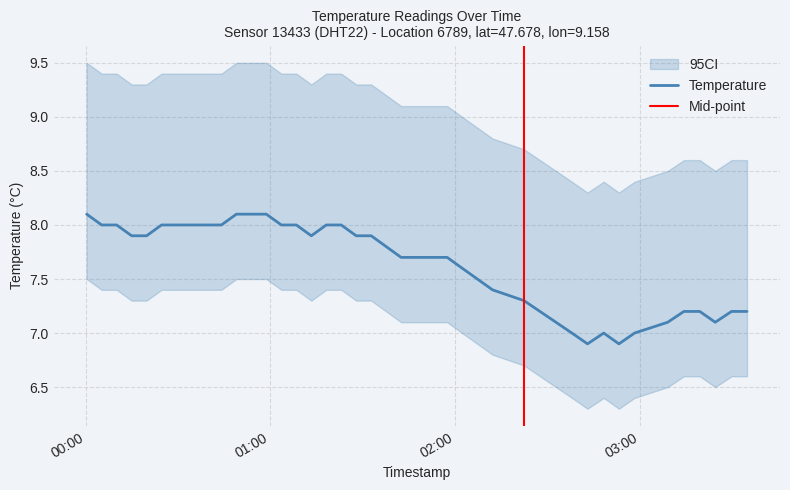

What is the difference between the second highest and minimum values?

1.2